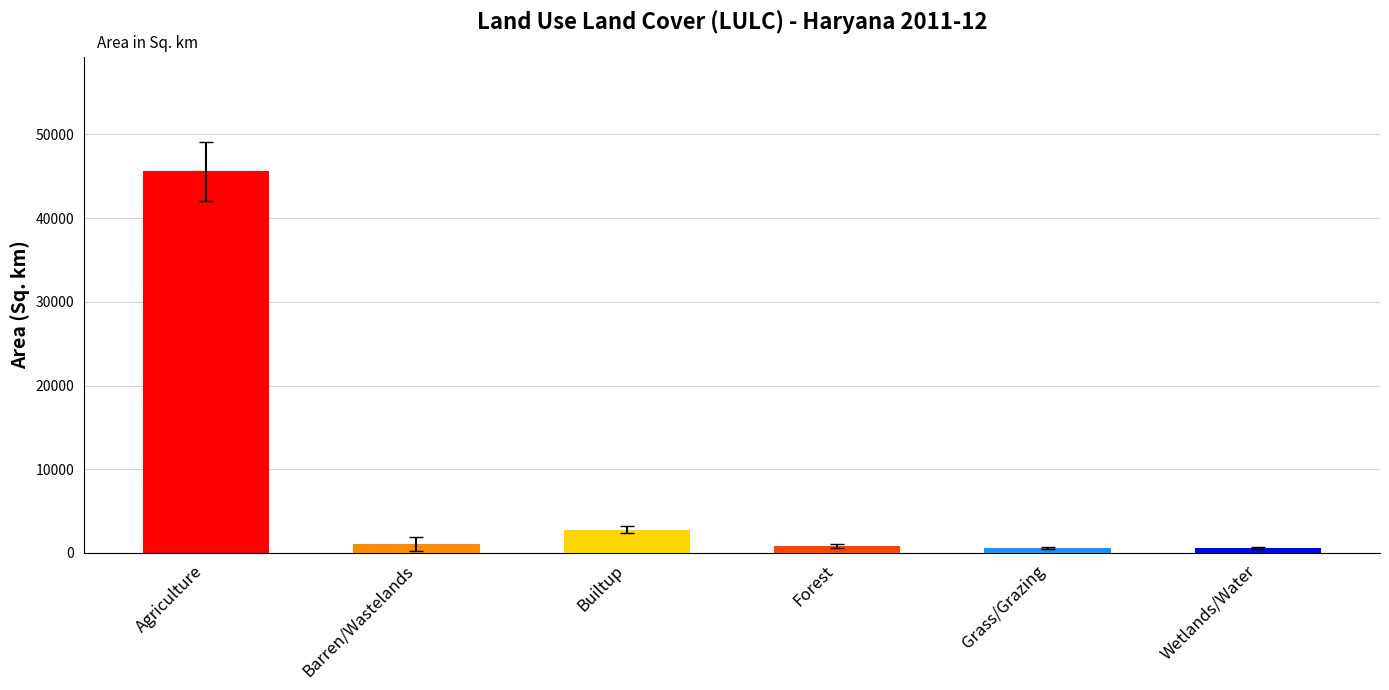

What is the label of the 1st bar from the left?

Agriculture